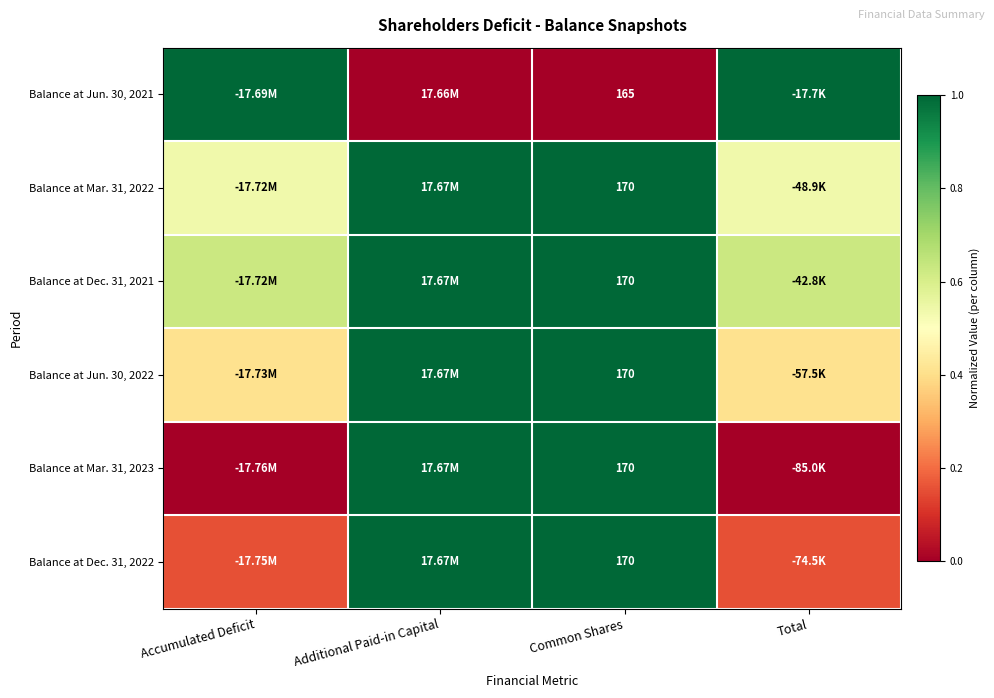

The Balance at Dec. 31, 2022 series shows 0.3 at Common Shares. True or false?

False